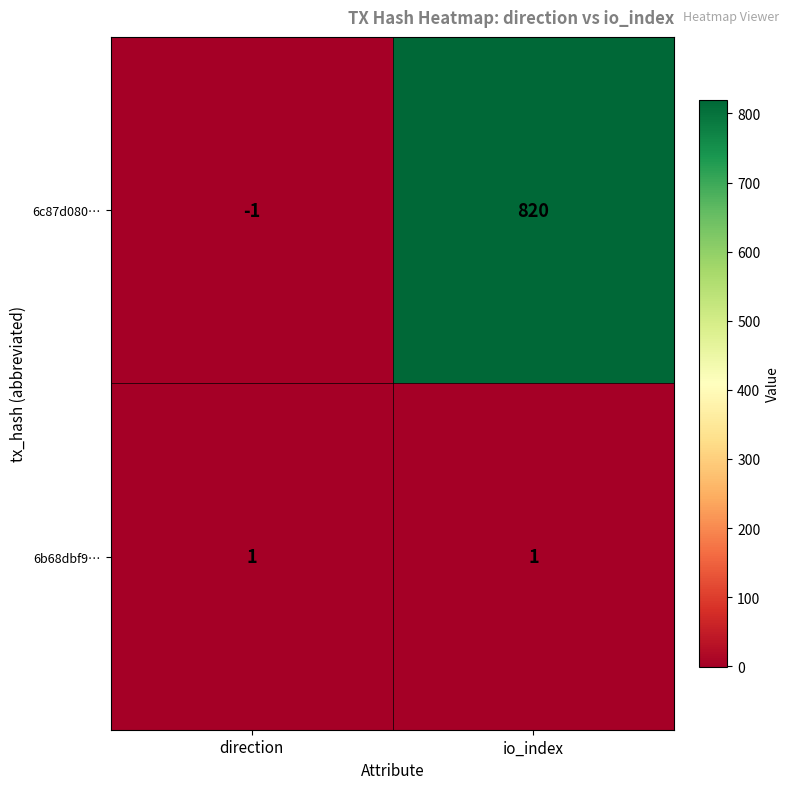

The 6b68dbf9… series shows 1 at direction. True or false?

True